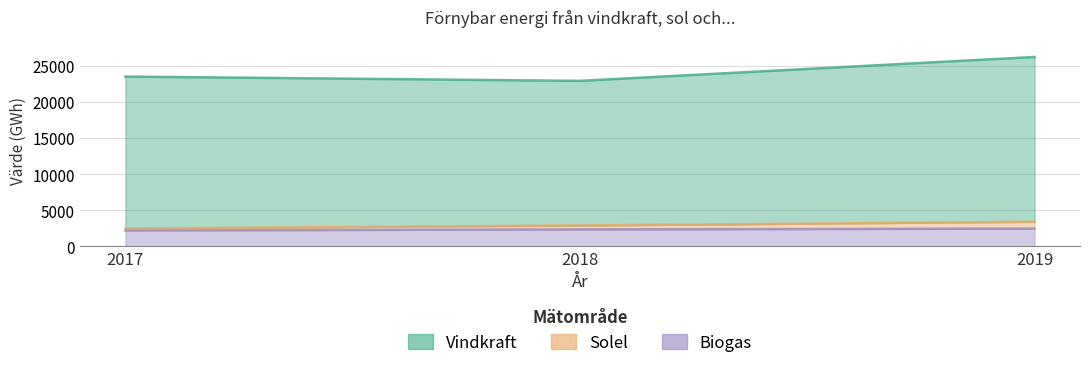

Which series changed the most between 2018 and 2019?

Vindkraft